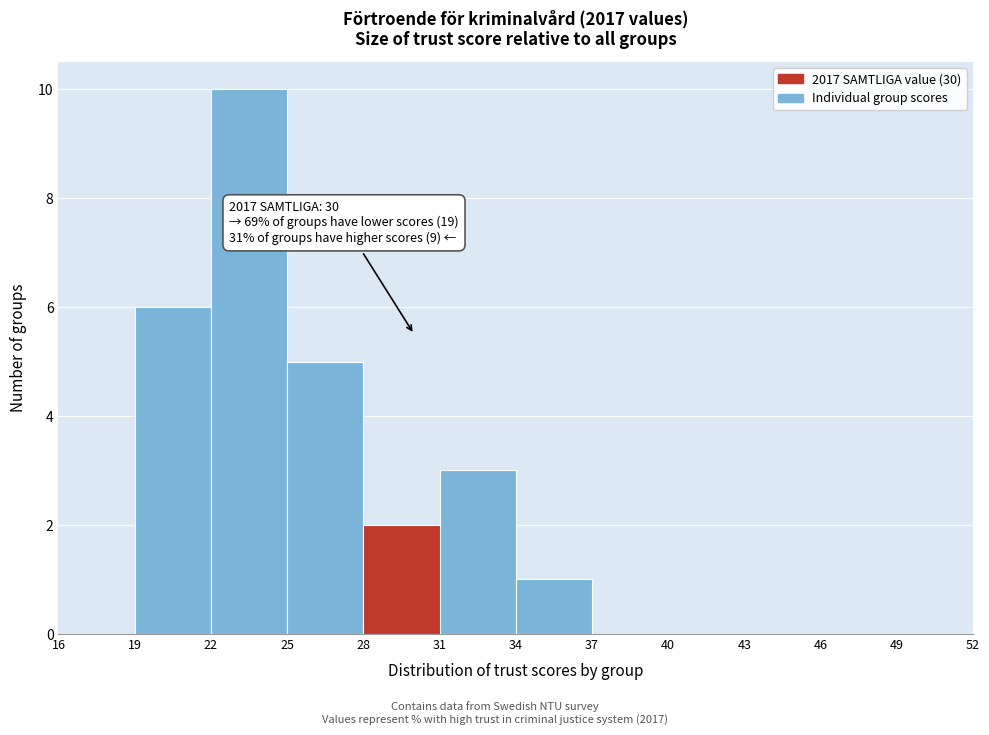

Over which range of the x-axis is the bar tallest?

22 to 25